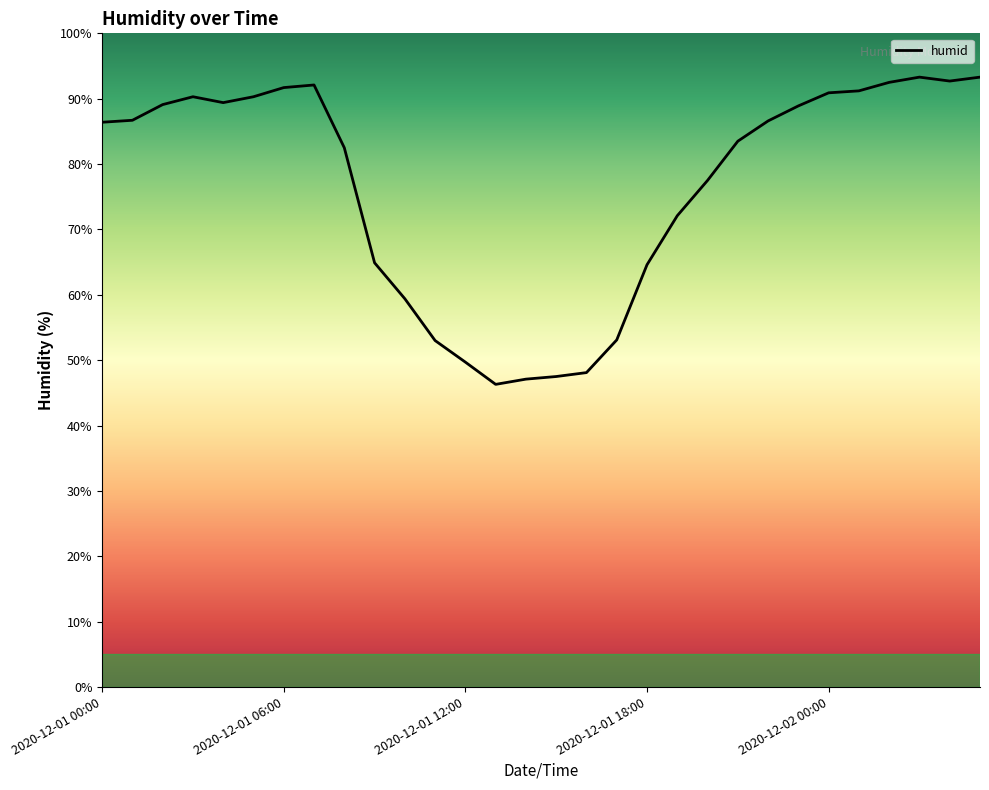

Does the chart have visible grid lines?

No